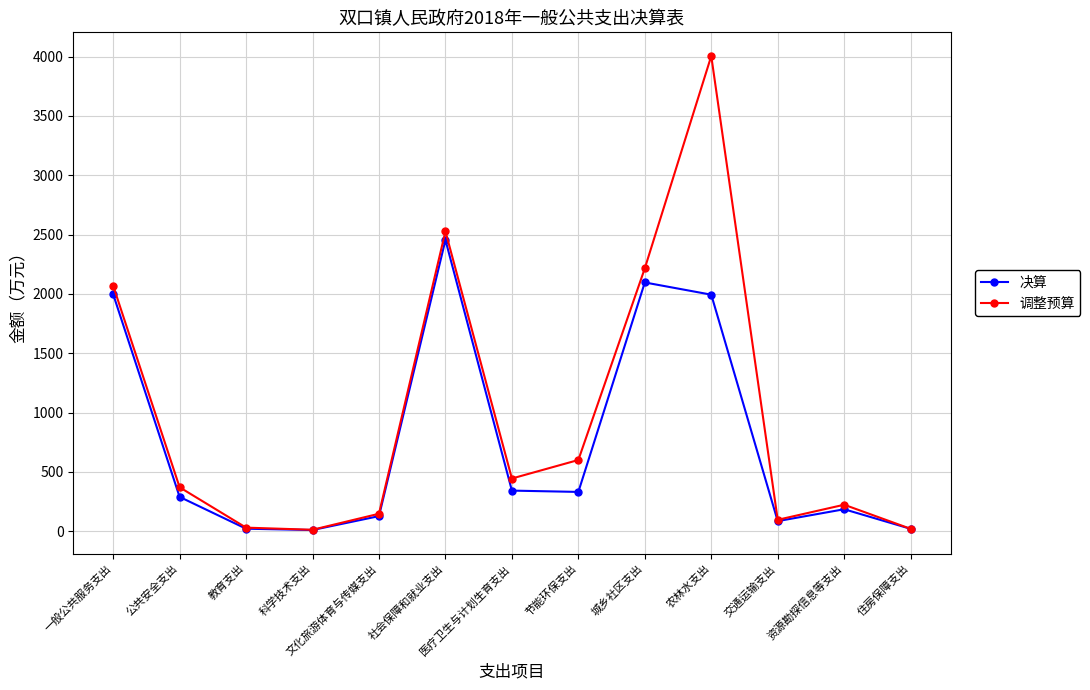

List the series in order of their overall mean, highest first.

调整预算, 决算